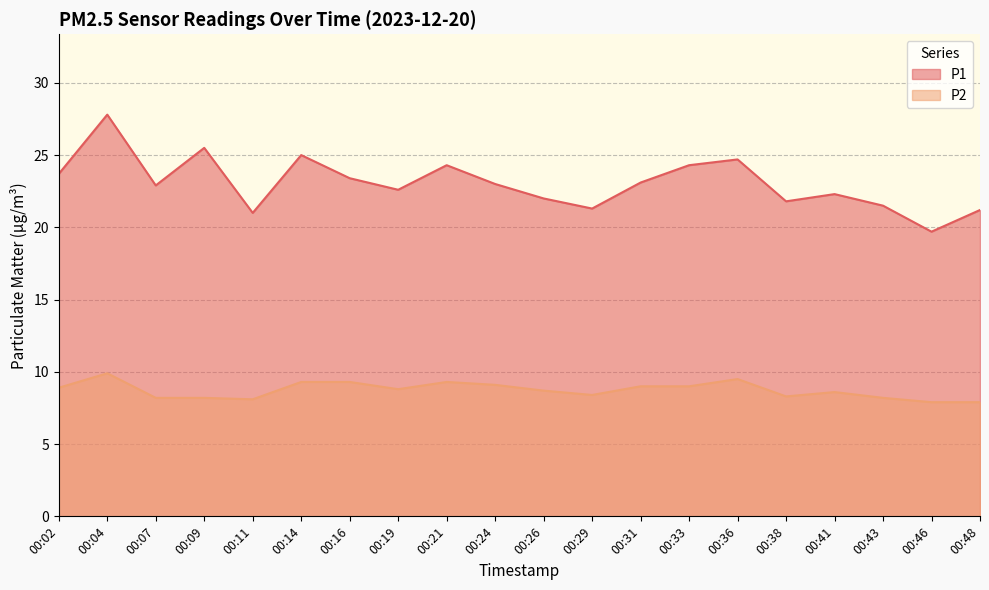

At which label does P2 reach its minimum?

00:46